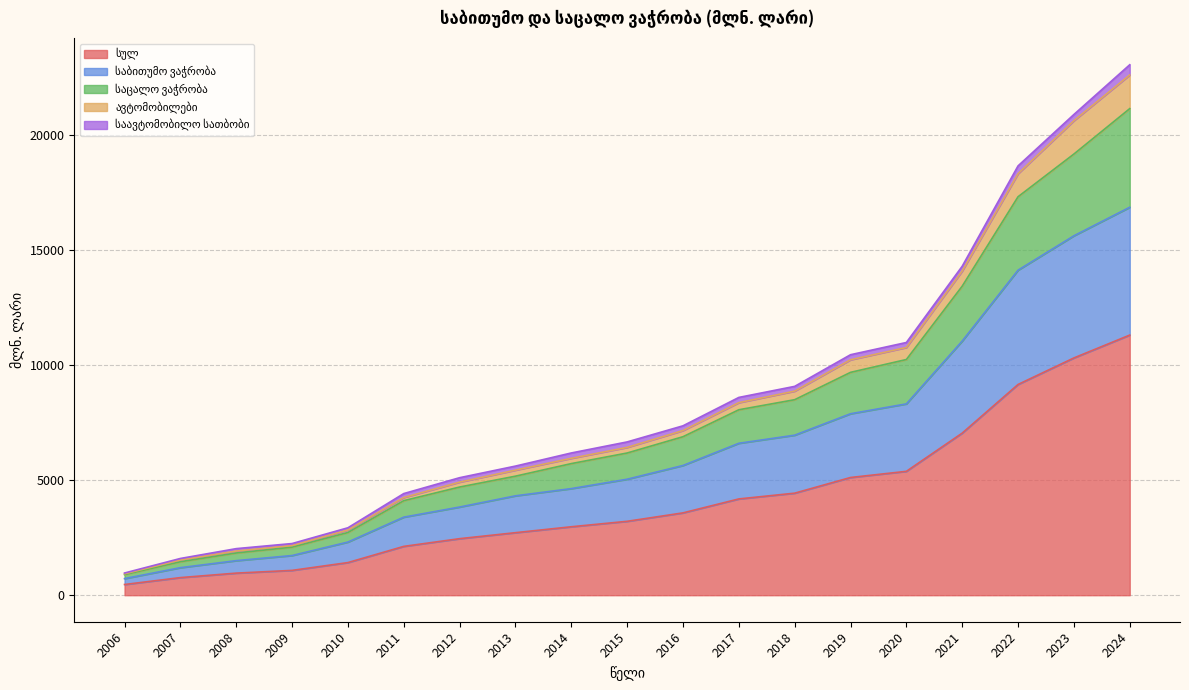

Does the chart have visible grid lines?

Yes